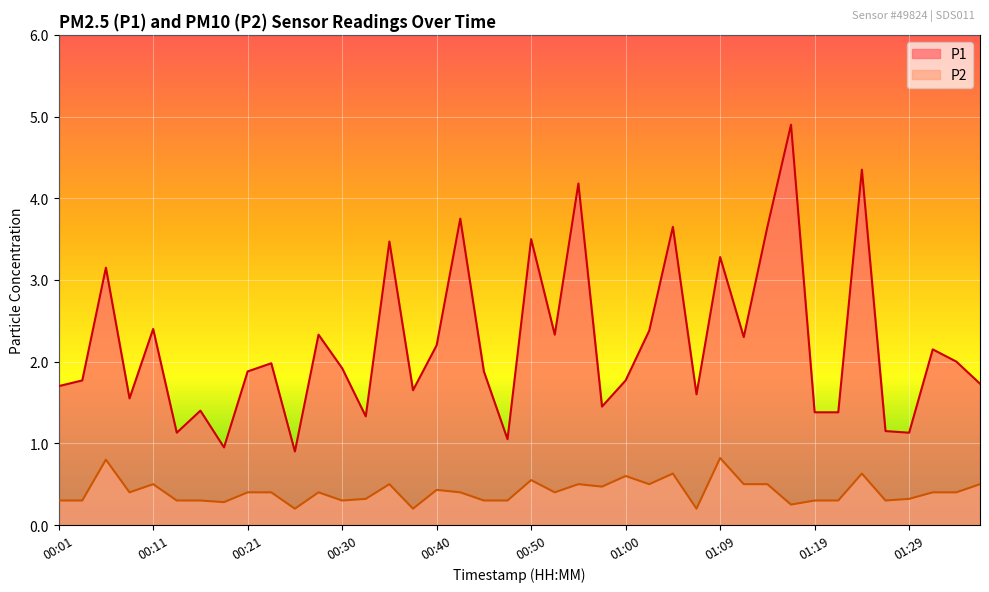

True or false: P2 has more than 1 interior local peaks.

True